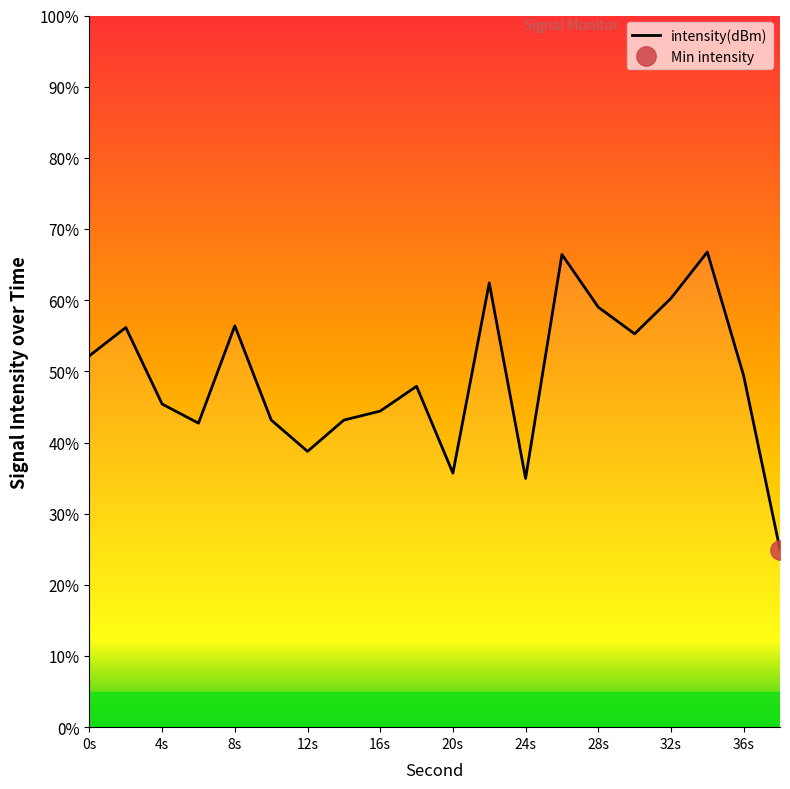

What is the minimum value for intensity(dBm)?

24.9